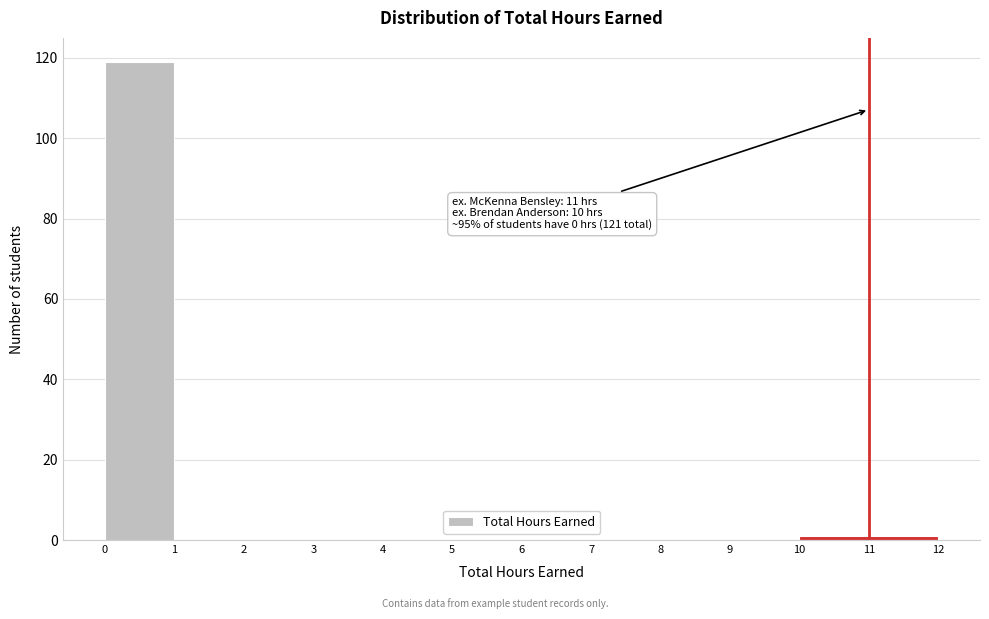

Over which range of the x-axis is the bar tallest?

0 to 1